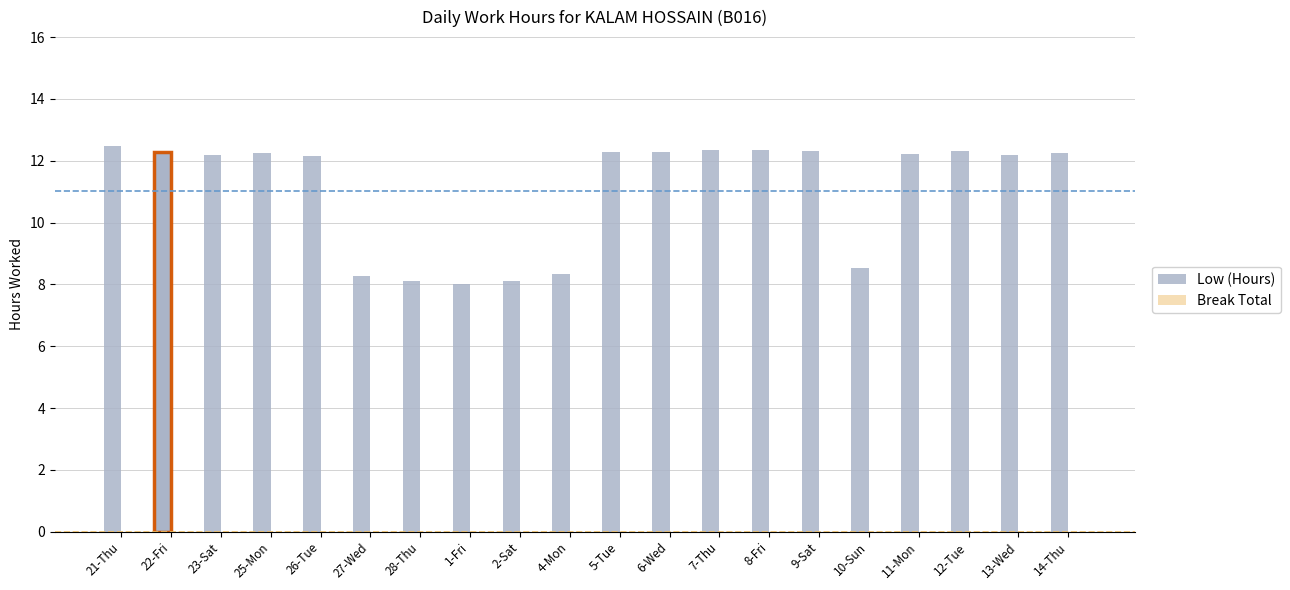

Reading left to right, transcribe all the data shown in this chart.

Low (Hours): 21-Thu=12.5	22-Fri=12.3	23-Sat=12.2	25-Mon=12.2	26-Tue=12.1	27-Wed=8.3	28-Thu=8.1	1-Fri=8.0	2-Sat=8.1	4-Mon=8.3	5-Tue=12.3	6-Wed=12.3	7-Thu=12.3	8-Fri=12.4	9-Sat=12.3	10-Sun=8.5	11-Mon=12.2	12-Tue=12.3	13-Wed=12.2	14-Thu=12.2
Break Total: 21-Thu=0.0	22-Fri=0.0	23-Sat=0.0	25-Mon=0.0	26-Tue=0.0	27-Wed=0.0	28-Thu=0.0	1-Fri=0.0	2-Sat=0.0	4-Mon=0.0	5-Tue=0.0	6-Wed=0.0	7-Thu=0.0	8-Fri=0.0	9-Sat=0.0	10-Sun=0.0	11-Mon=0.0	12-Tue=0.0	13-Wed=0.0	14-Thu=0.0